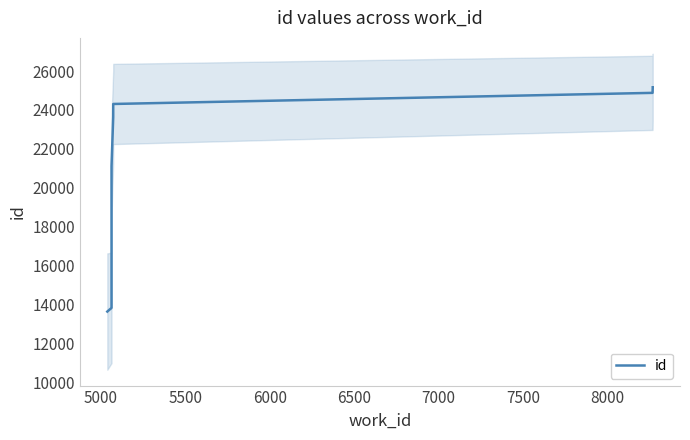

Is it true that the value at 6500 is 15943.5?

False